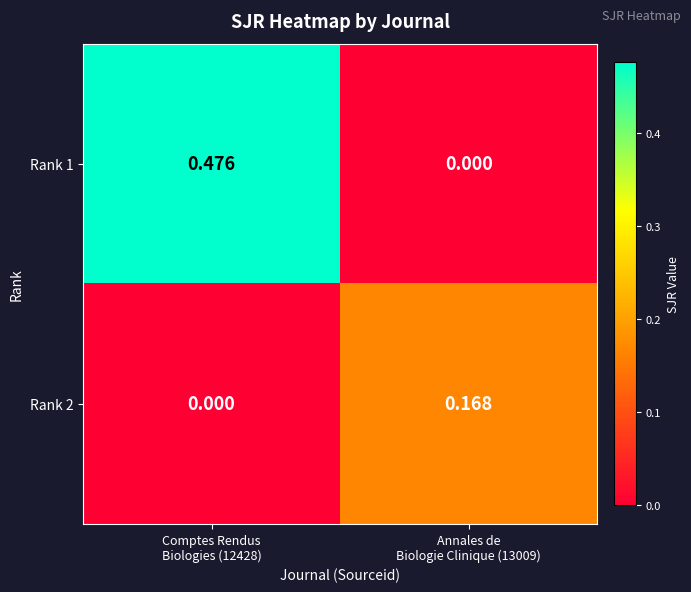

Which category has the highest value across all series?

Comptes Rendus
Biologies (12428)